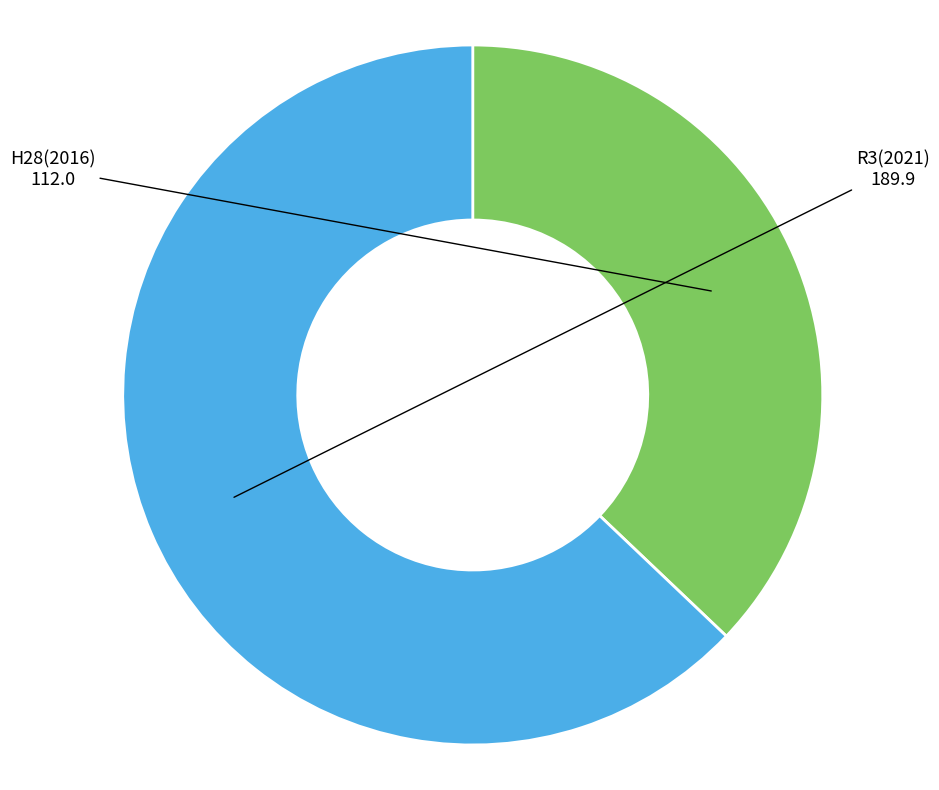

Which has a higher value, R3(2021) or H28(2016)?

R3(2021)